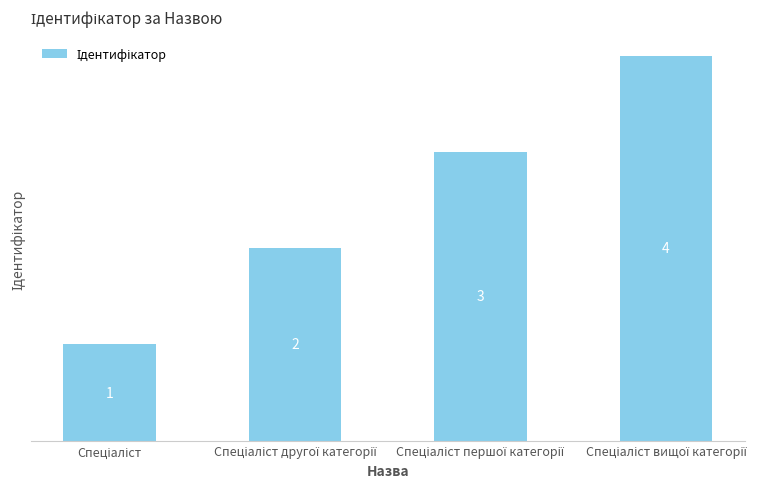

What is the sum of all values?

10